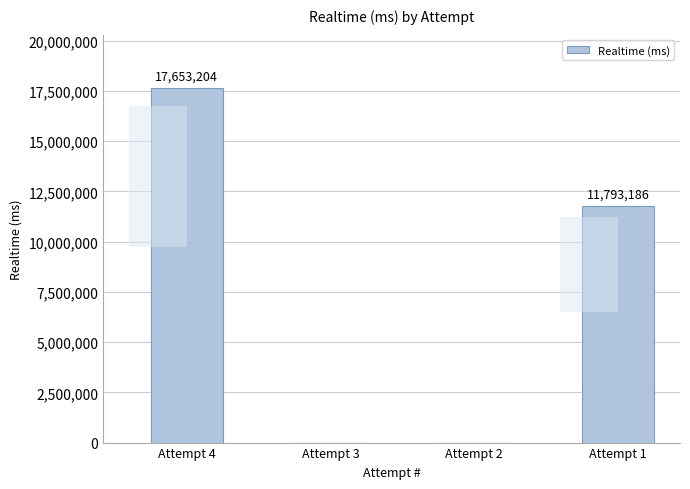

What is the value of the 4th bar from the left?

11793186